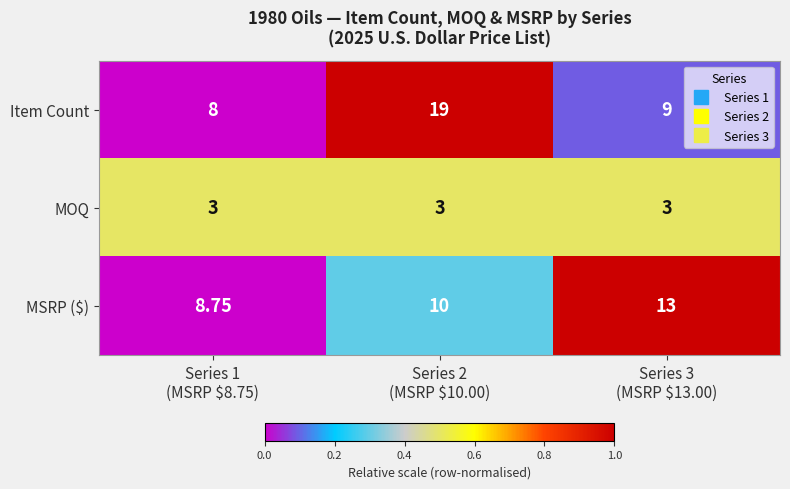

Rank the series by their maximum value, from lowest to highest.

MOQ, MSRP ($), Item Count